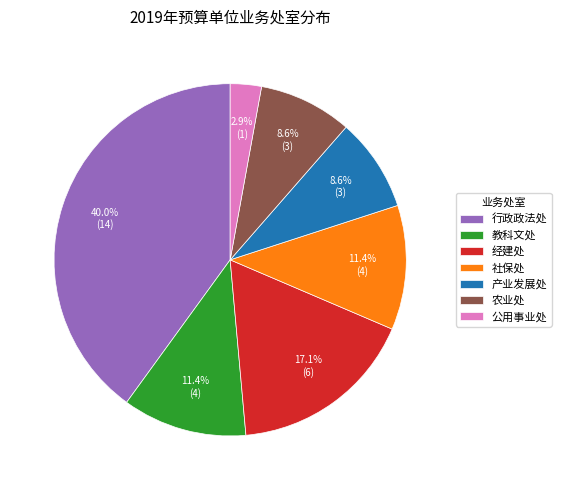

How many segments does this pie chart have?

7